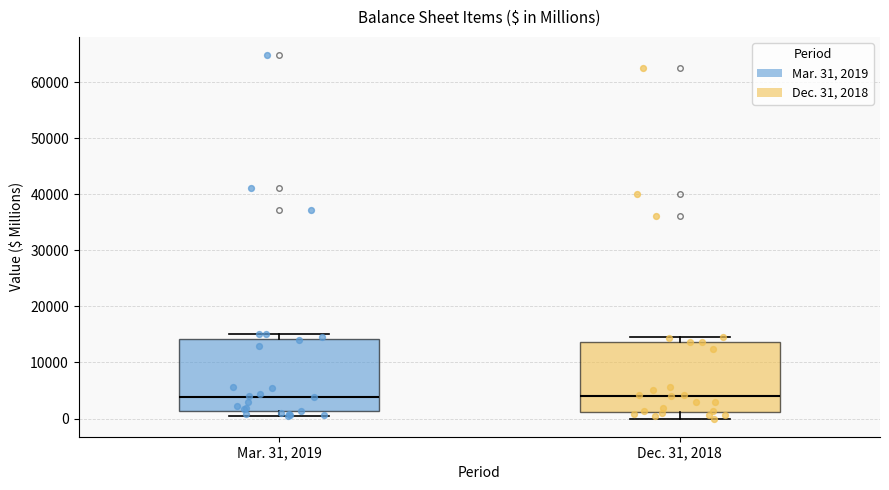

Reading left to right, read every box against the y-axis: the position of its median line, the range the box covers, and the ends of its whiskers. The values are not printed on the chart, so give them approximately, as read against the axis.

Mar. 31, 2019: median 4000, box 1000 to 14000, whiskers 0 to 15000
Dec. 31, 2018: median 4000, box 1000 to 14000, whiskers 0 to 14000 (just above the box's upper edge)